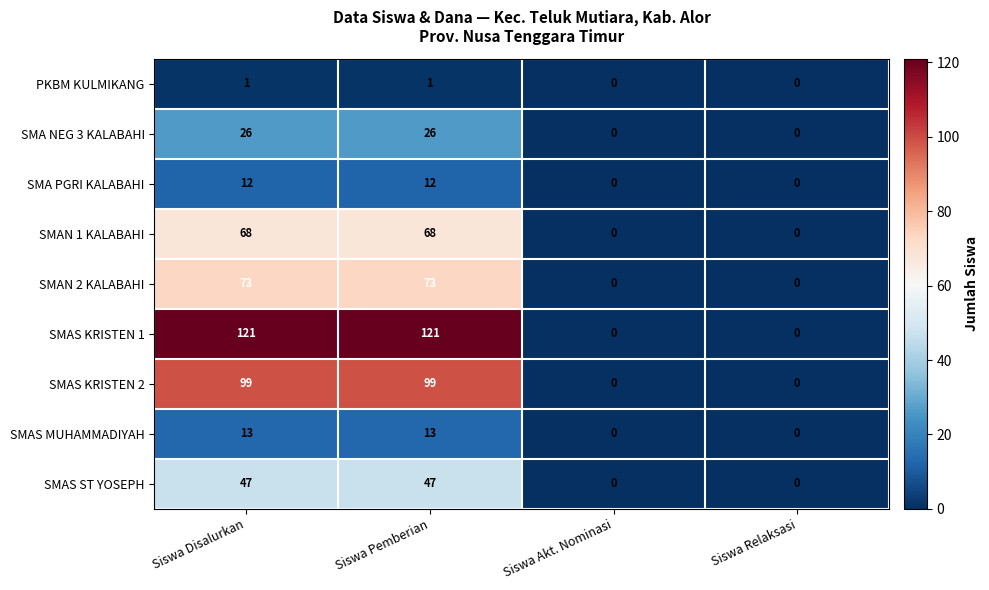

What is the greatest value displayed?

121